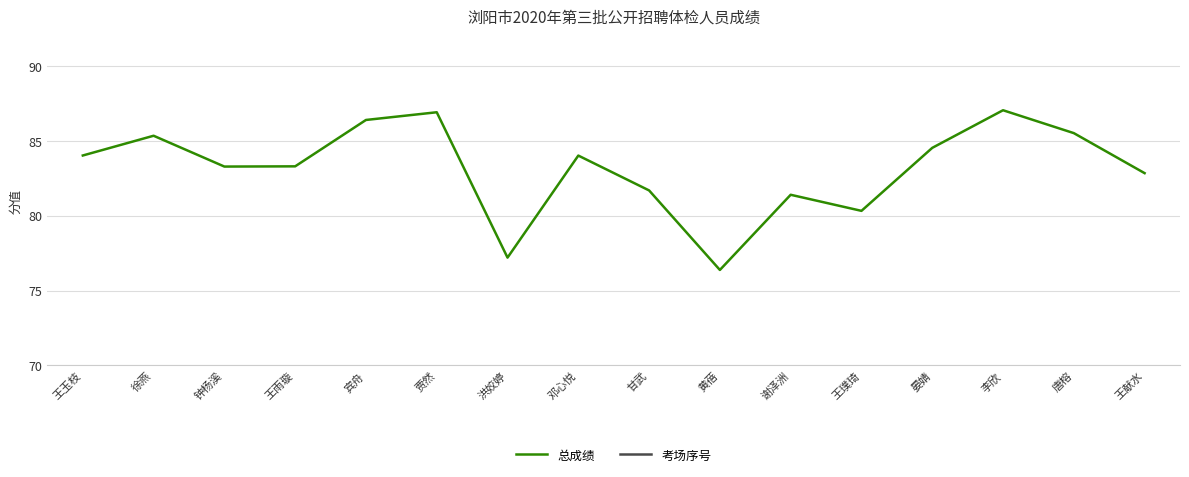

Rank the categories by 总成绩 value from highest to lowest.

李欣, 贾然, 宾舟, 唐榕, 徐燕, 晏婧, 王玉枝, 邓心悦, 王雨璇, 钟杨溪, 王献水, 甘武, 谢泽洲, 王璞琦, 洪姣婷, 黄蓓